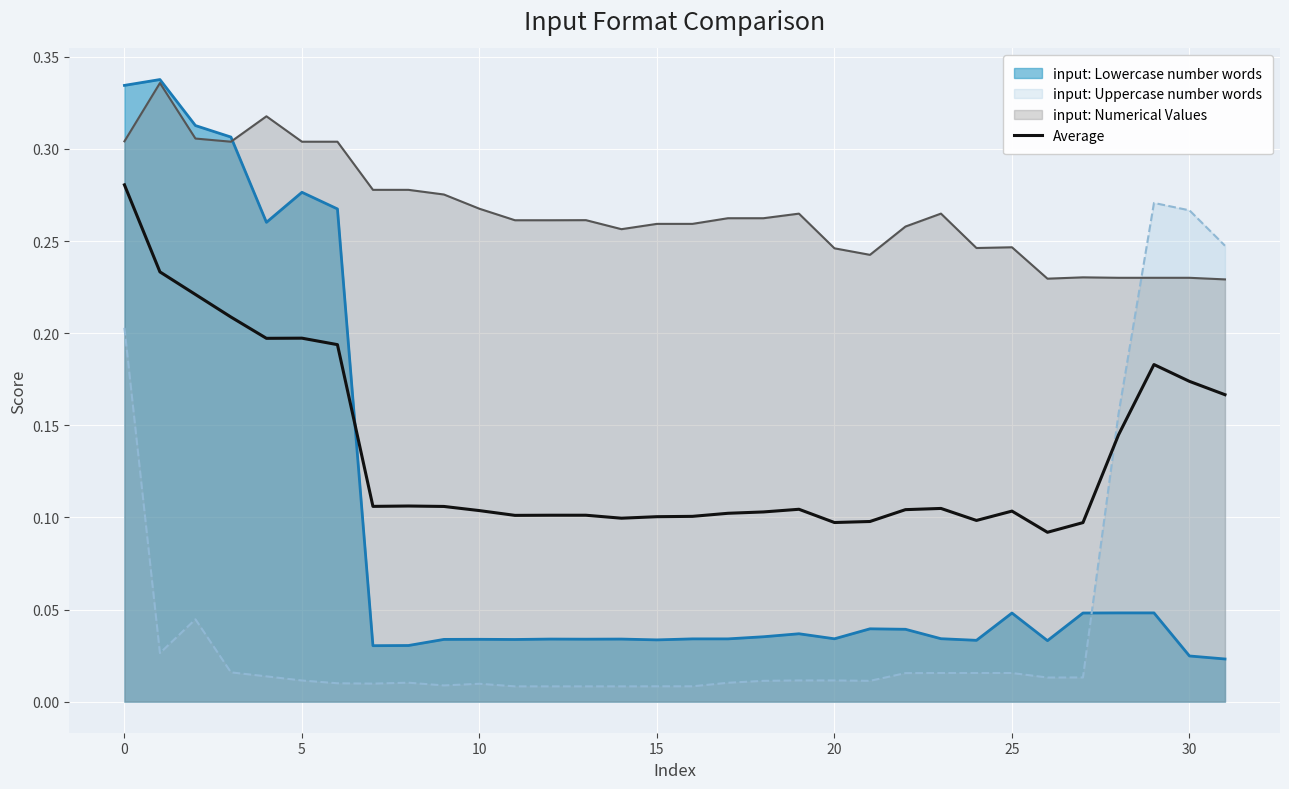

What is the maximum value shown in the chart?

0.3